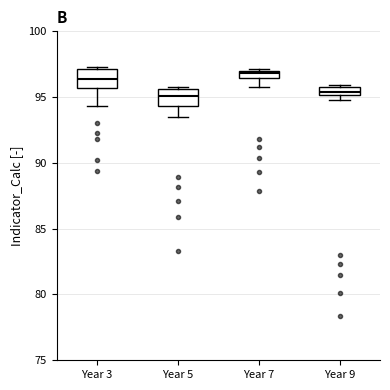

Where is the upper edge of the box for Year 9 on the y-axis? The values are not printed on the chart, so give them approximately, as read against the axis.

96.0